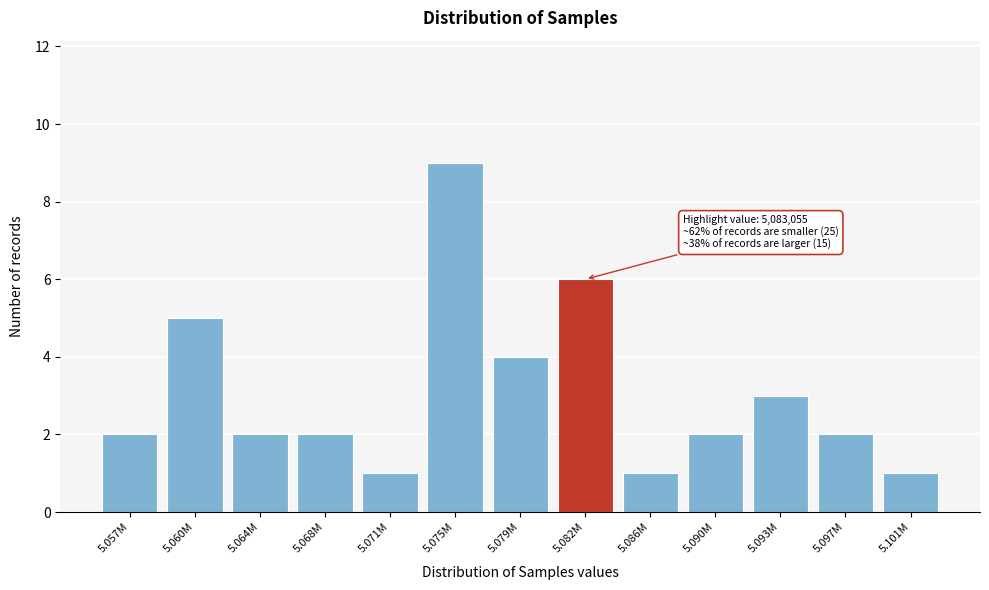

Reading right to left, list all the values displayed in this chart.

1	2	3	2	1	6	4	9	1	2	2	5	2